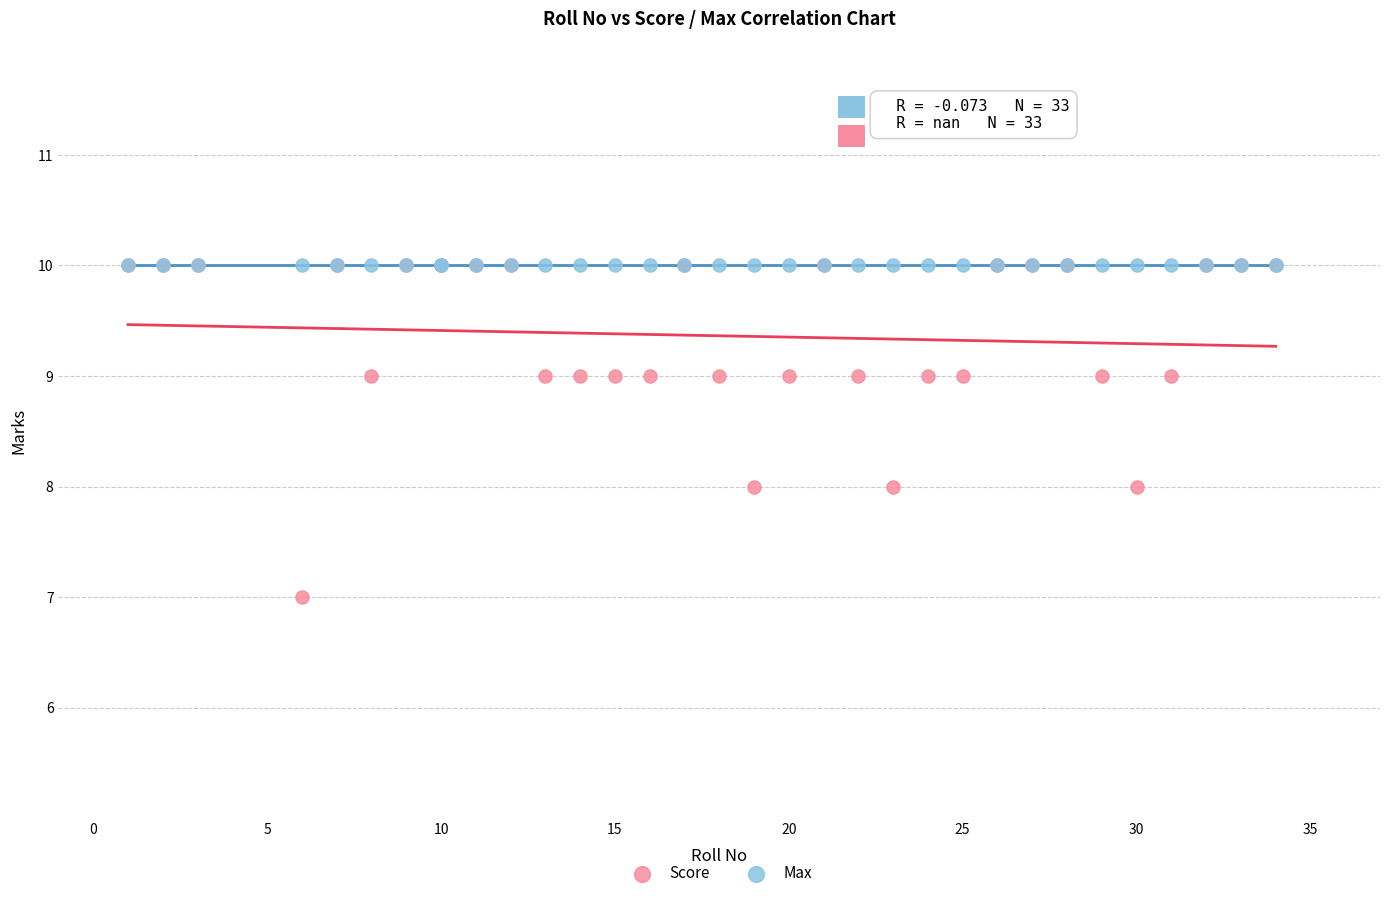

What are all the series names shown in the legend?

Score, Max